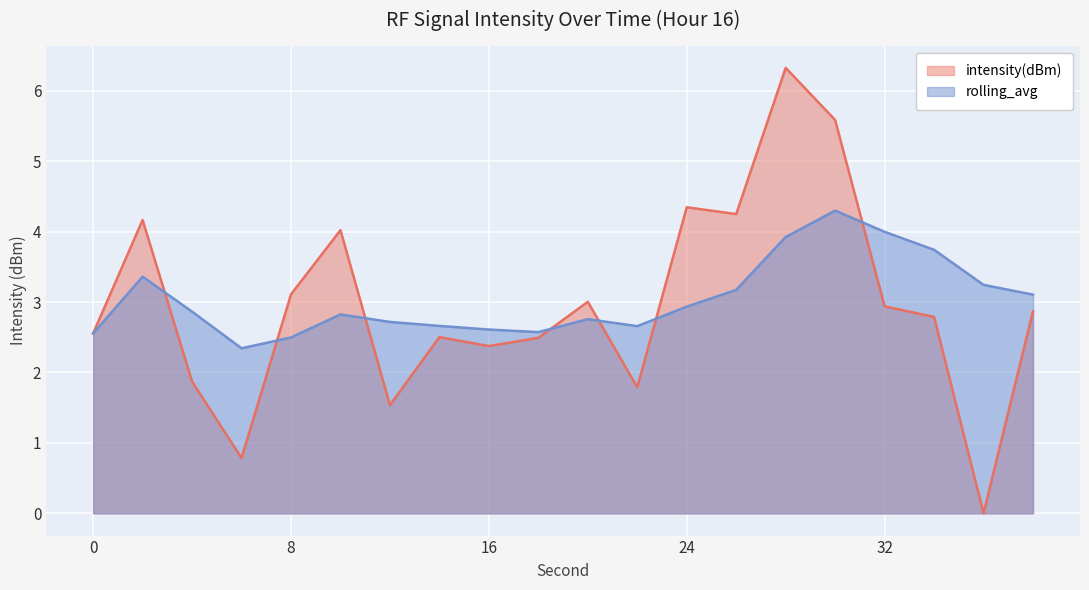

At which category does the chart reach its peak across all series?

28